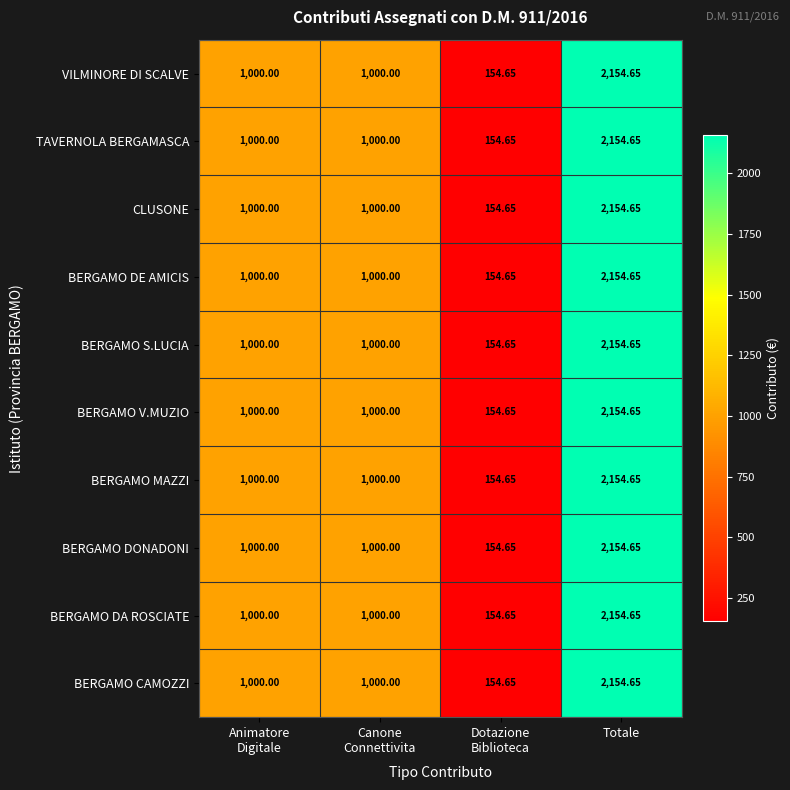

At which label does BERGAMO DA ROSCIATE reach its peak?

Totale